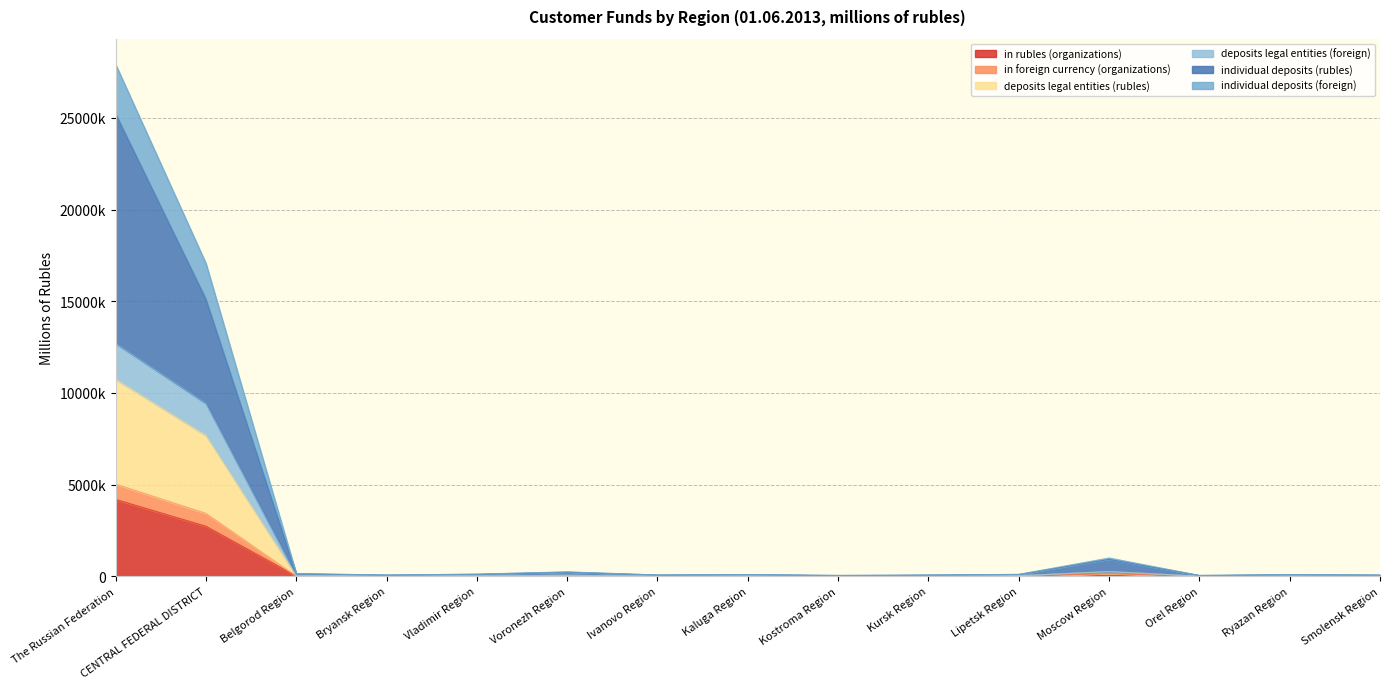

The deposits legal entities (foreign) series shows 6285 at Ivanovo Region. True or false?

True